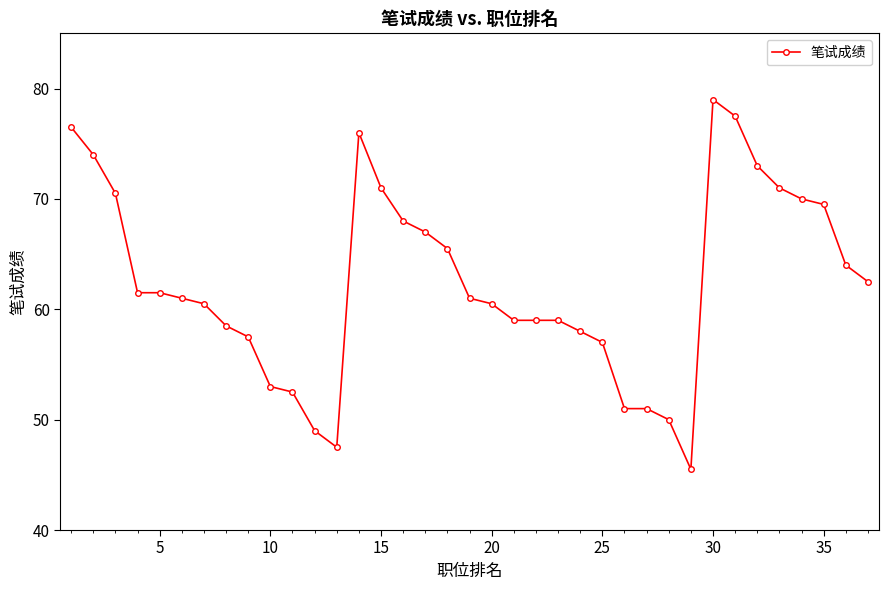

What is the maximum value shown in the chart?

79.0